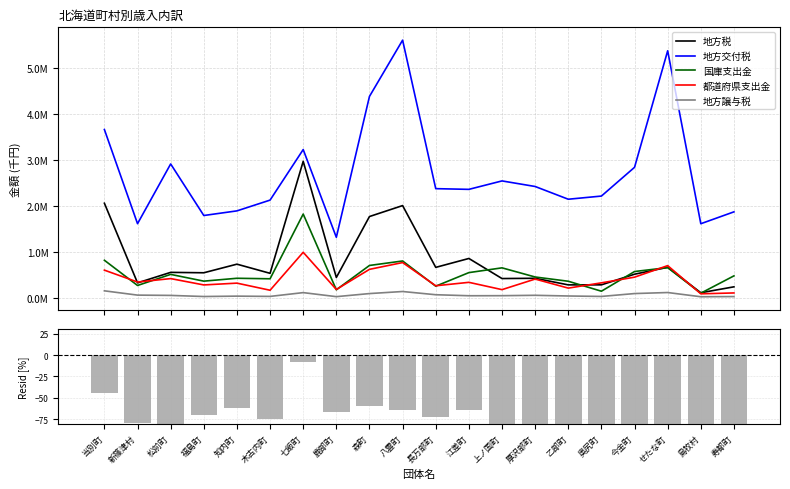

Is the value of 地方譲与税 at せたな町 greater than the value of 地方税 at 鹿部町?

No